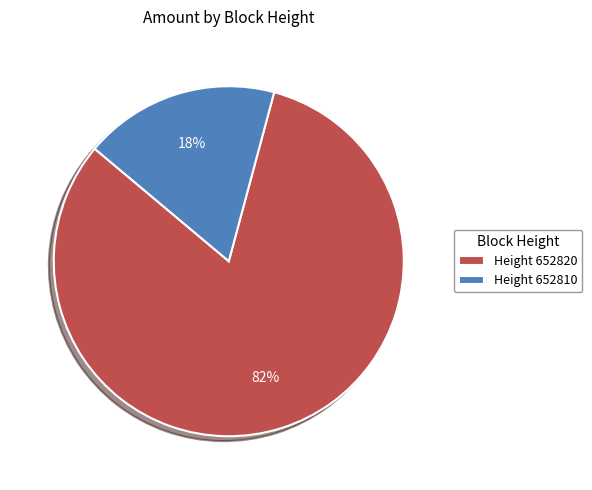

The Height 652820 slice represents 82% of the pie. True or false?

True